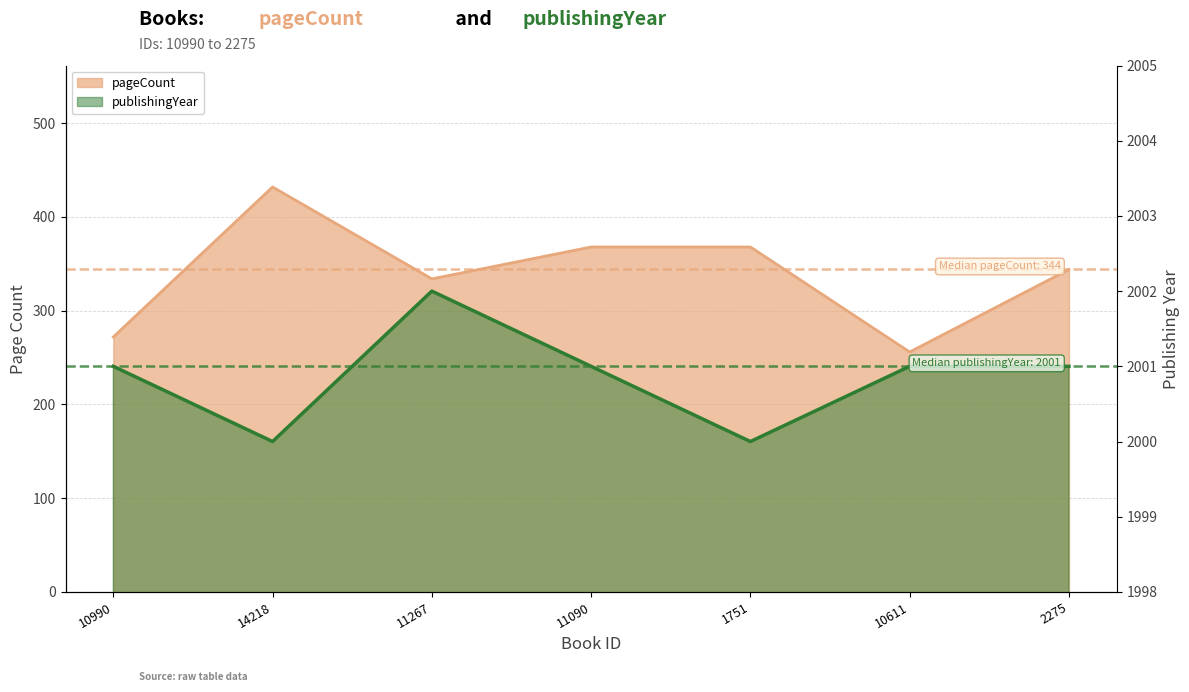

How many categories are shown in the chart?

7